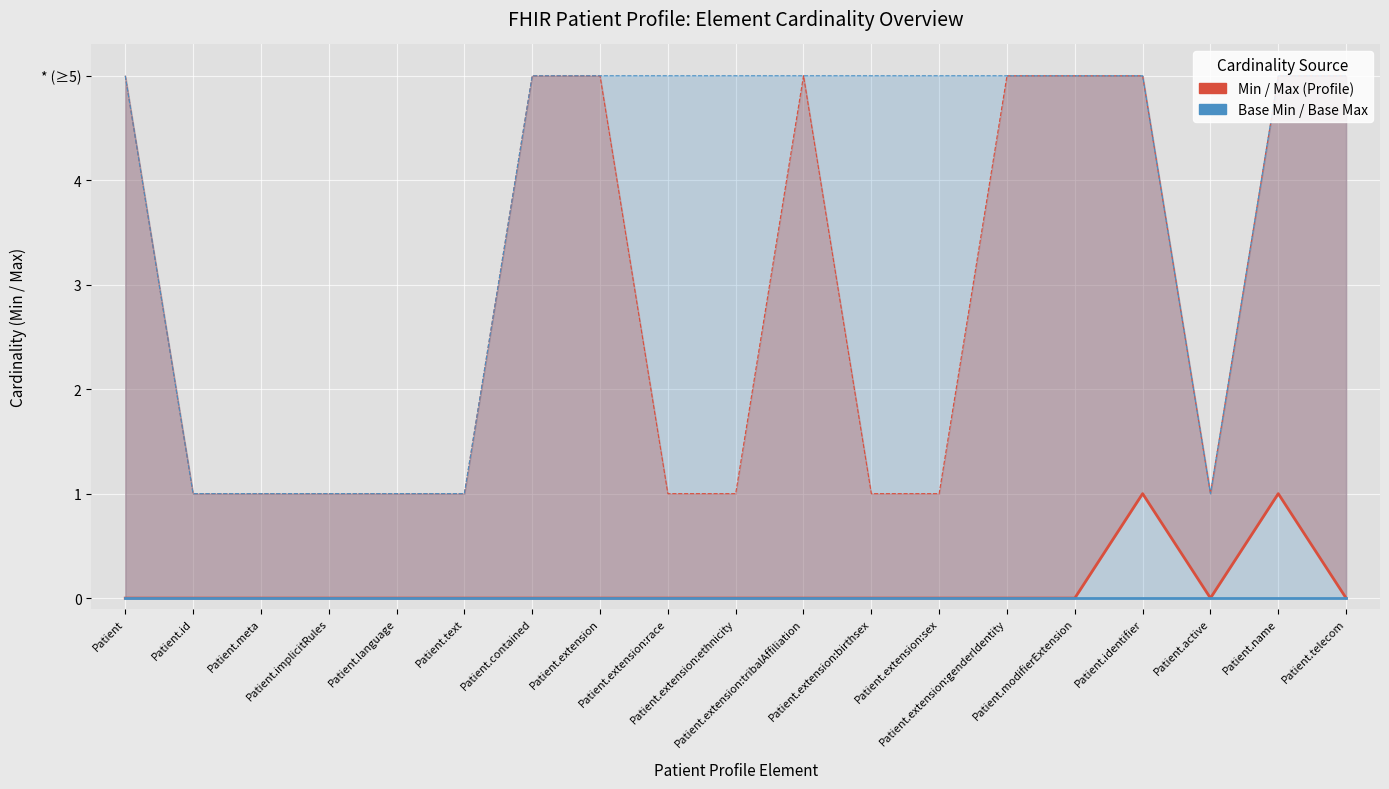

Is the value of Min (Profile) at Patient.name greater than the value of Base Min (Base) at Patient.implicitRules?

Yes